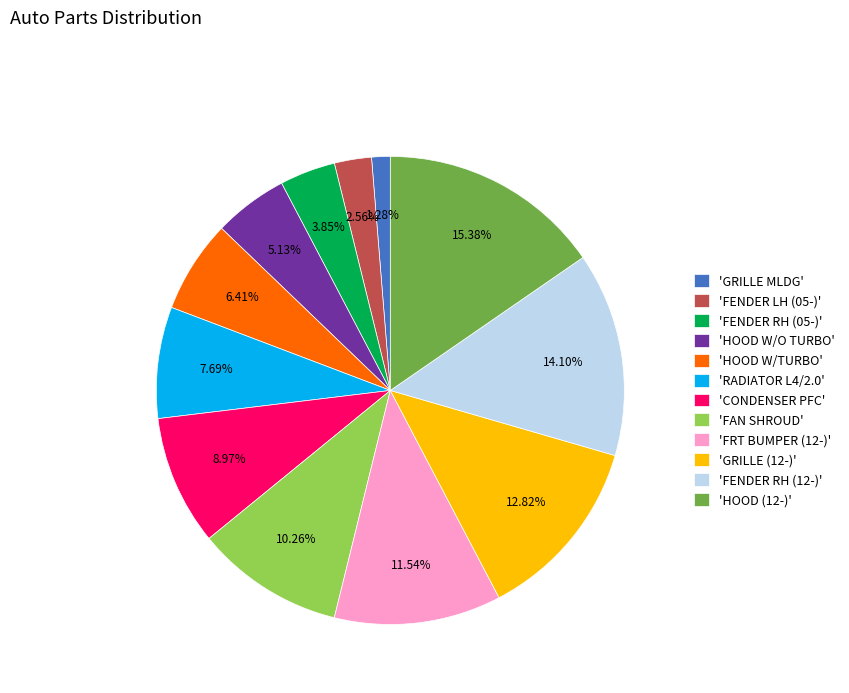

Count the number of slices in the pie.

12